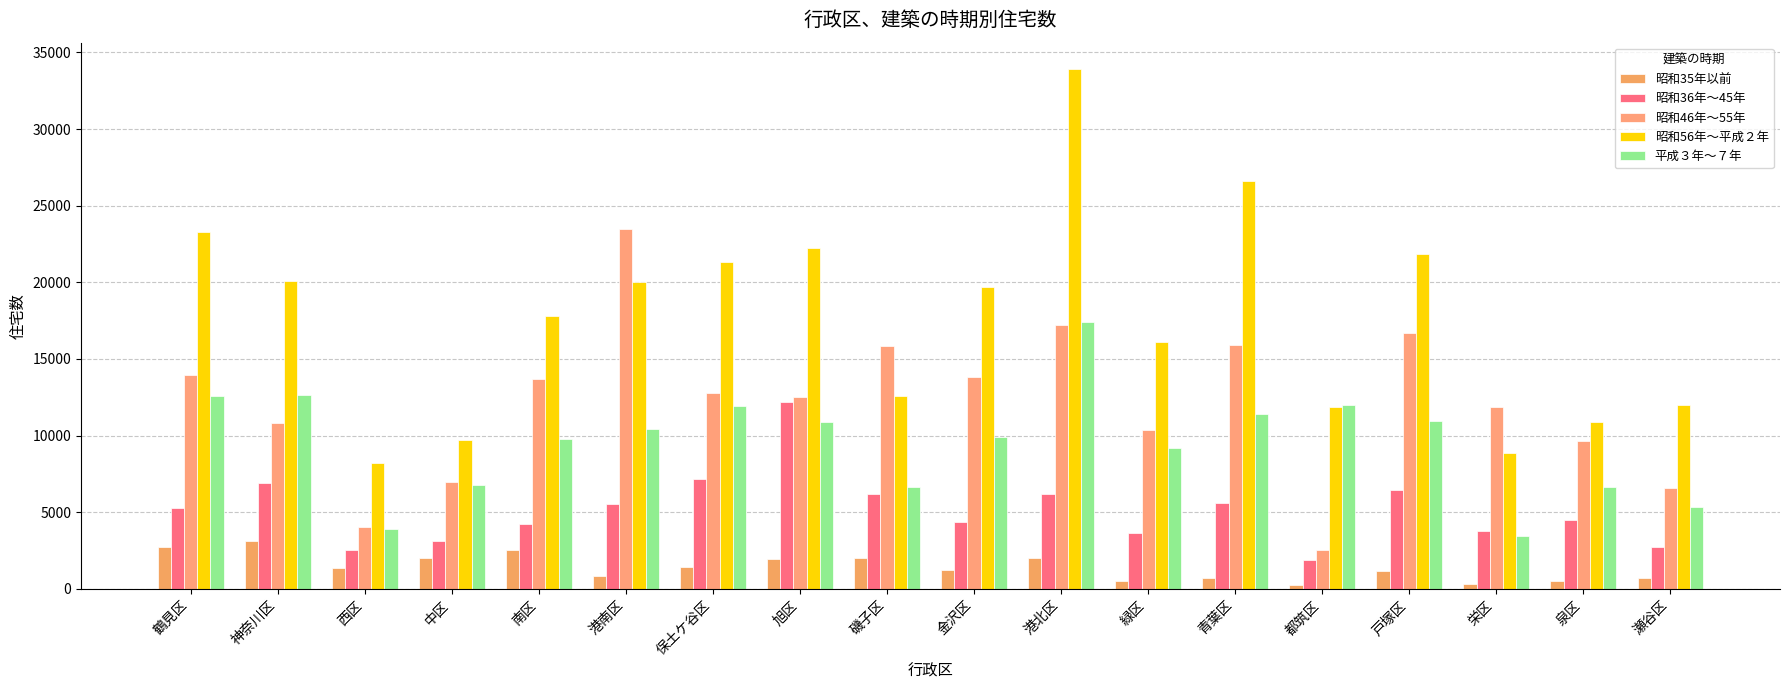

What are all the series names shown in the legend?

昭和35年以前, 昭和36年～45年, 昭和46年～55年, 昭和56年～平成２年, 平成３年～７年